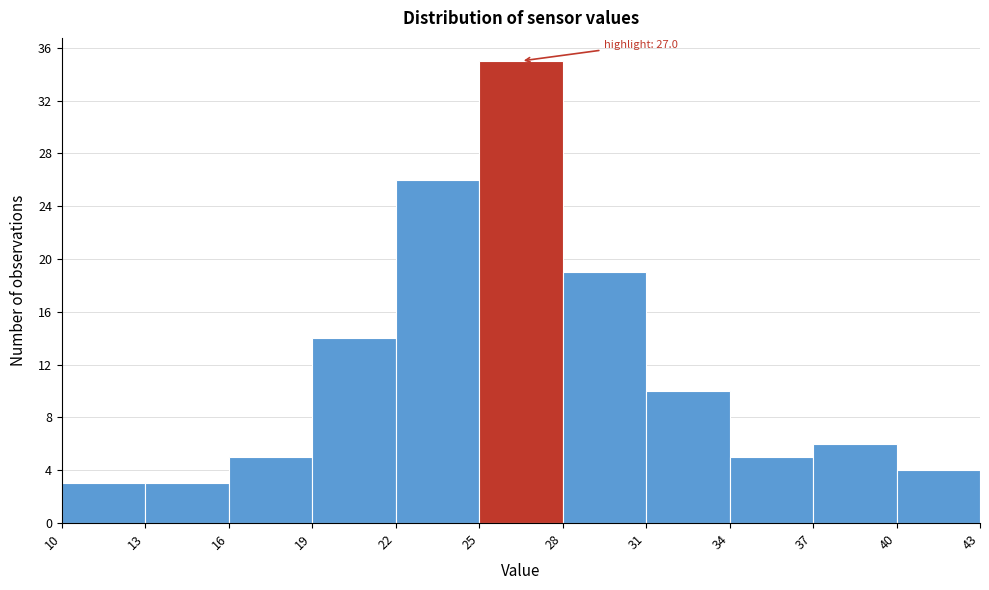

Over which range of the x-axis is the bar tallest?

25 to 28